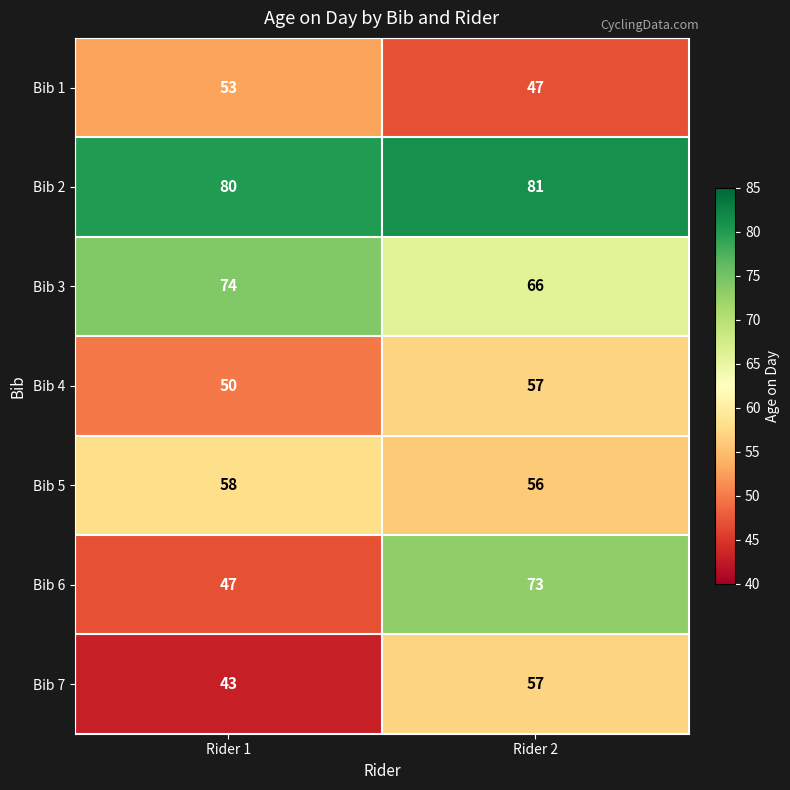

Is it true that Bib 2 equals 142 at Rider 2?

False